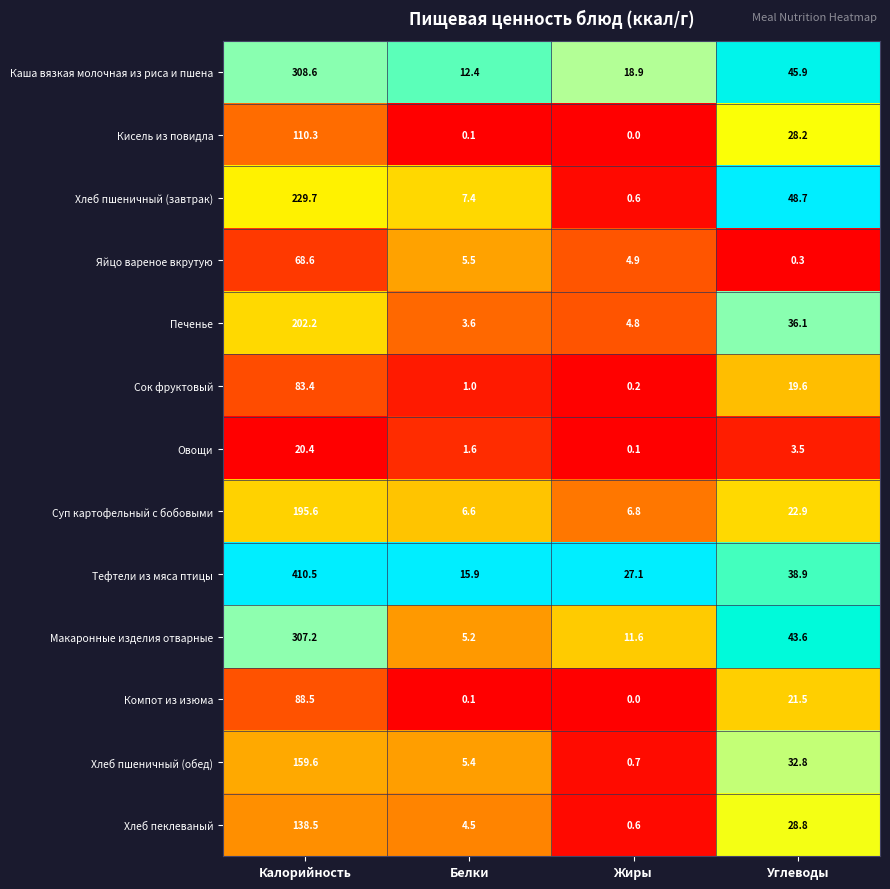

Count the number of categories in the chart.

4